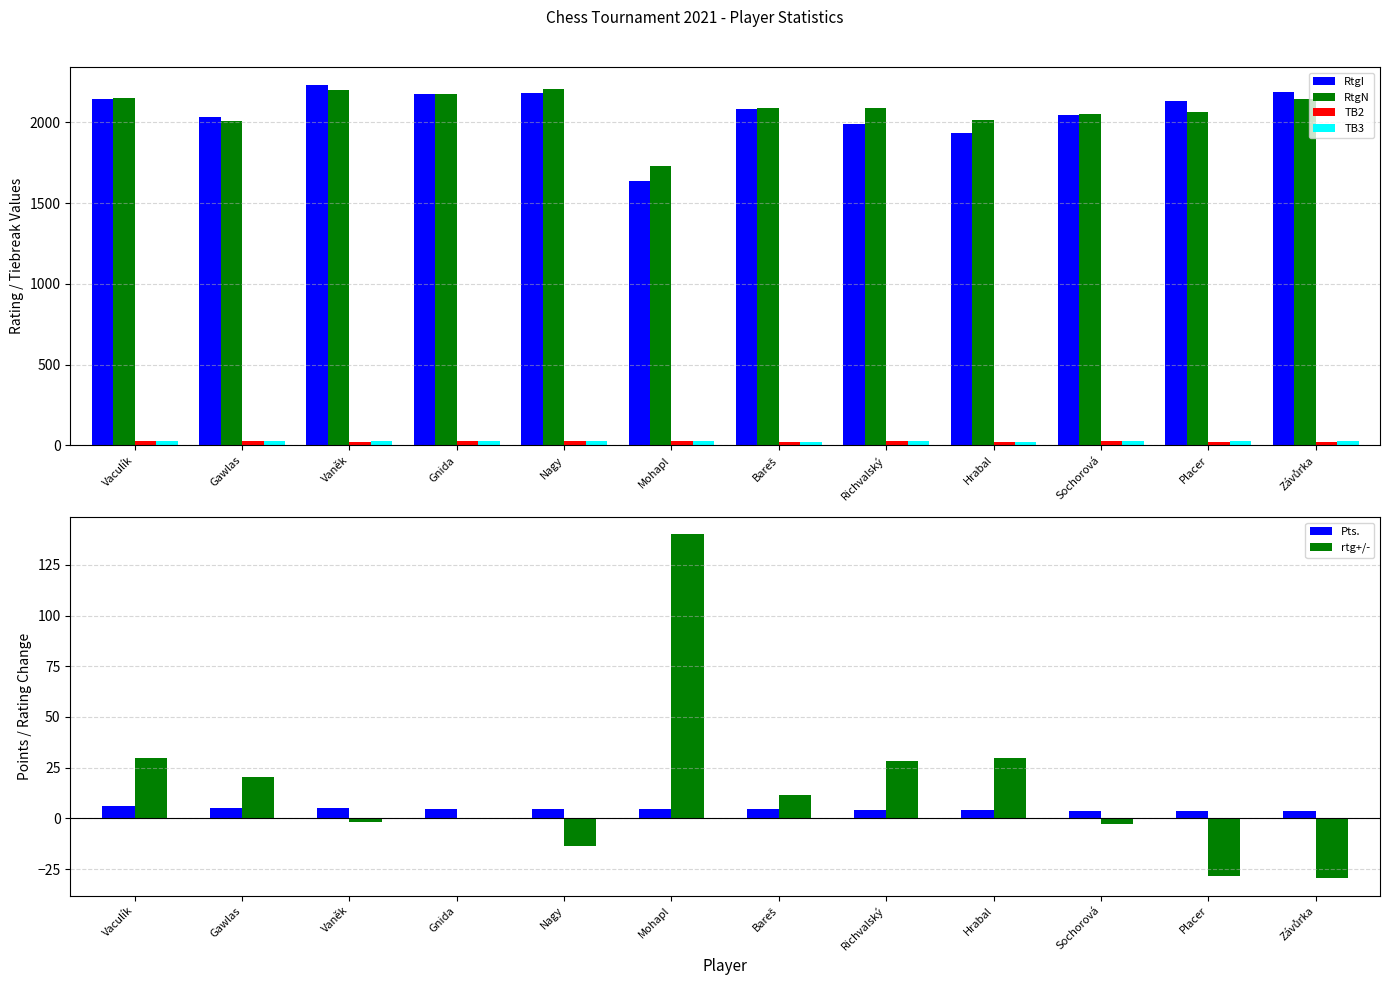

Reading right to left, extract all data points from this chart.

RtgI: Závůrka=2186.0	Placer=2129.0	Sochorová=2045.0	Hrabal=1934.0	Richvalský=1989.0	Bareš=2085.0	Mohapl=1638.0	Nagy=2179.0	Gnida=2173.0	Vaněk=2231.0	Gawlas=2033.0	Vaculík=2145.0
RtgN: Závůrka=2146.0	Placer=2061.0	Sochorová=2051.0	Hrabal=2012.0	Richvalský=2086.0	Bareš=2087.0	Mohapl=1727.0	Nagy=2205.0	Gnida=2175.0	Vaněk=2203.0	Gawlas=2011.0	Vaculík=2153.0
TB2: Závůrka=23.0	Placer=23.5	Sochorová=25.5	Hrabal=20.5	Richvalský=27.0	Bareš=23.5	Mohapl=24.5	Nagy=26.0	Gnida=26.0	Vaněk=22.0	Gawlas=26.5	Vaculík=26.5
TB3: Závůrka=25.5	Placer=26.0	Sochorová=28.0	Hrabal=22.5	Richvalský=30.0	Bareš=24.0	Mohapl=26.5	Nagy=29.0	Gnida=29.5	Vaněk=24.5	Gawlas=27.0	Vaculík=29.5
Pts.: Závůrka=3.5	Placer=3.5	Sochorová=3.5	Hrabal=4.0	Richvalský=4.0	Bareš=4.5	Mohapl=4.5	Nagy=4.5	Gnida=4.5	Vaněk=5.0	Gawlas=5.0	Vaculík=6.0
rtg+/-: Závůrka=-29.6	Placer=-28.4	Sochorová=-2.8	Hrabal=30.0	Richvalský=28.2	Bareš=11.4	Mohapl=140.0	Nagy=-13.6	Gnida=0.4	Vaněk=-1.6	Gawlas=20.4	Vaculík=29.8